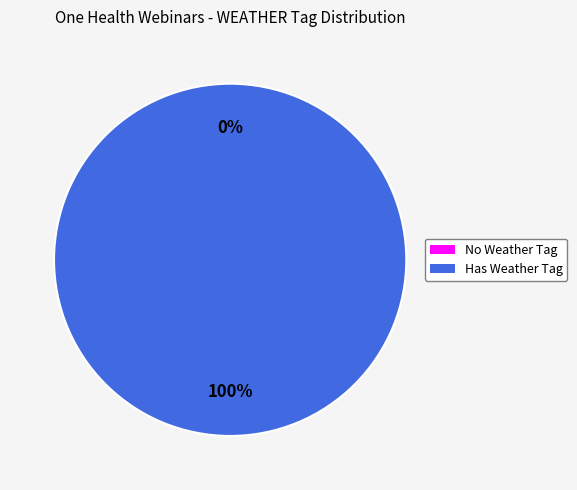

Is it true that 938C7A5D (WEATHER=1) is 99% of the pie?

False